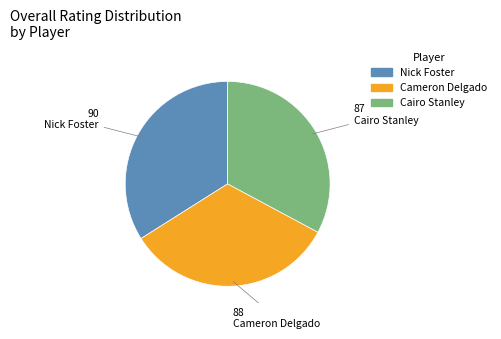

Is Cameron Delgado the majority of the pie?

No